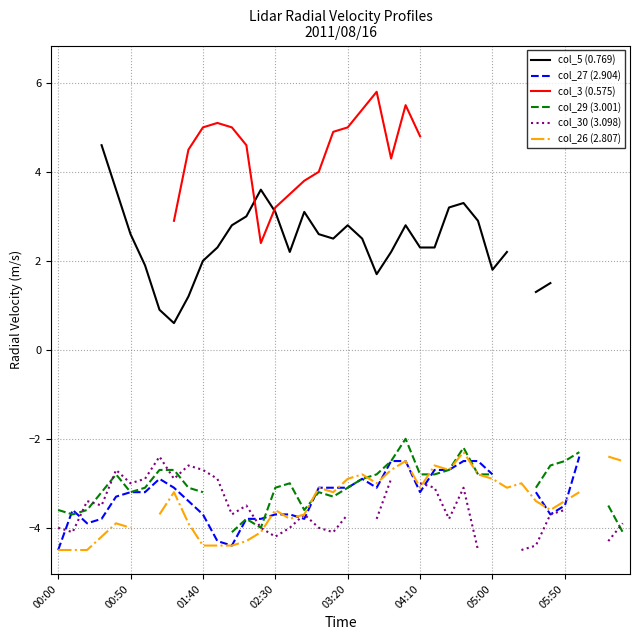

Which label corresponds to the smallest value in the chart?

00:00